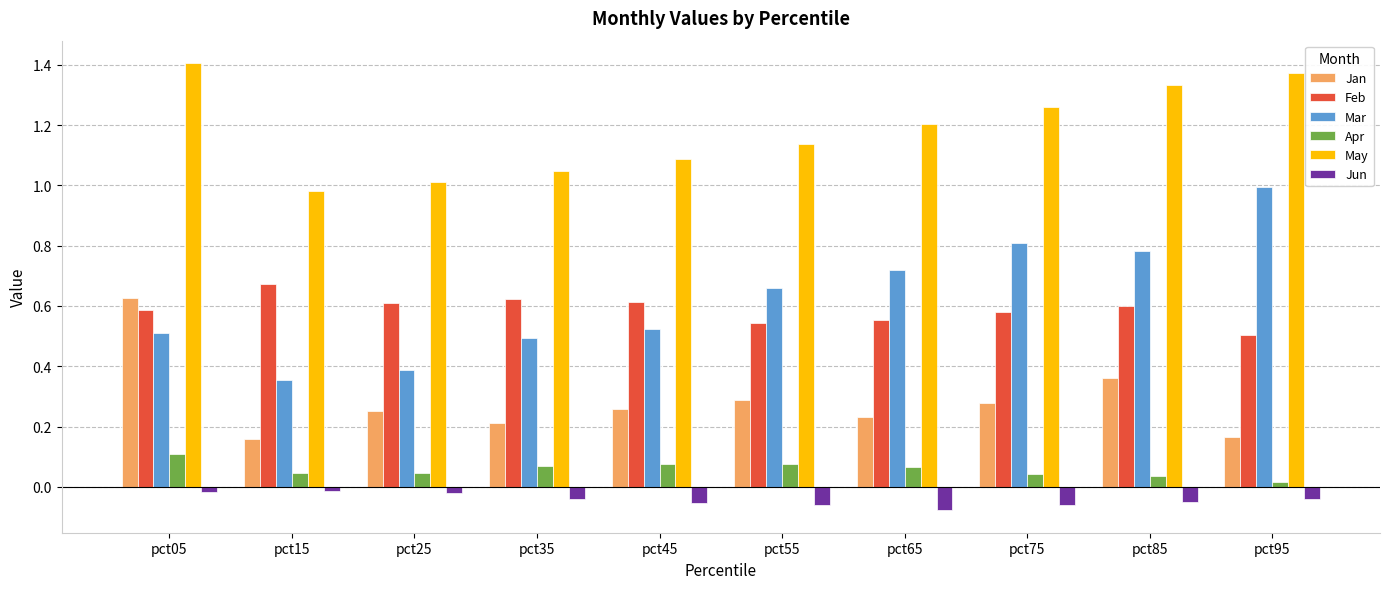

At how many categories does at least one series exceed 1?

9